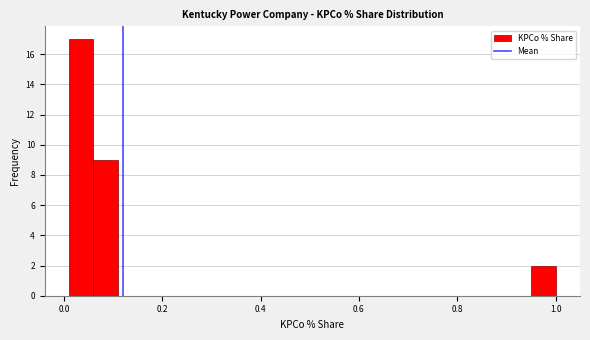

Around what value on the x-axis is the tallest bar? Give the approximate position of its centre, as read against the axis.

0.04